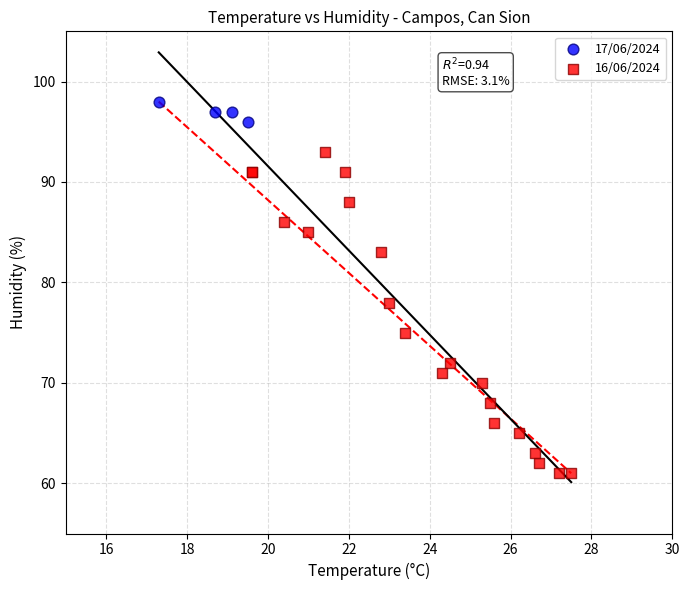

Which series reaches the minimum Y coordinate?

16/06/2024